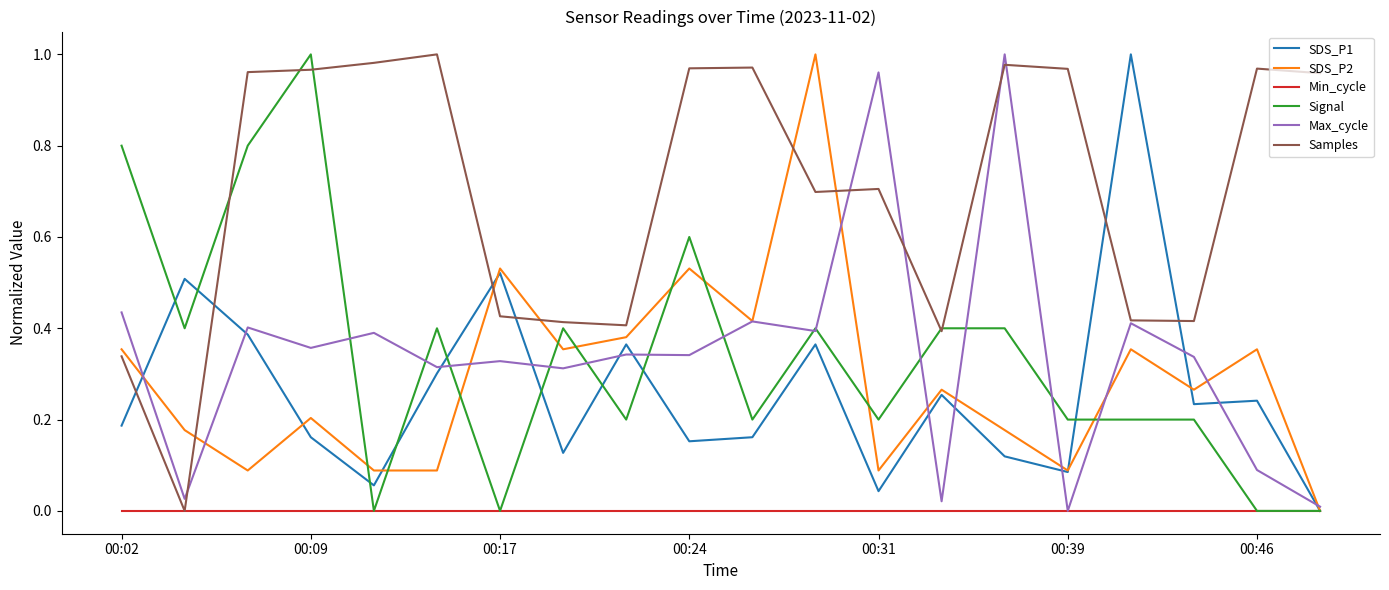

What are all the series names shown in the legend?

SDS_P1, SDS_P2, Min_cycle, Signal, Max_cycle, Samples